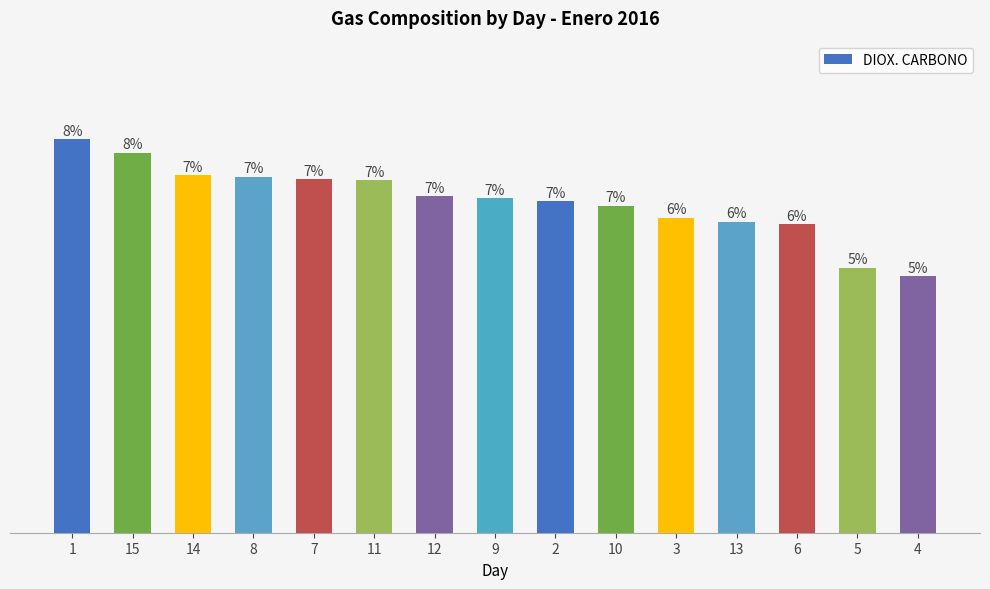

How many series are shown in this chart?

1